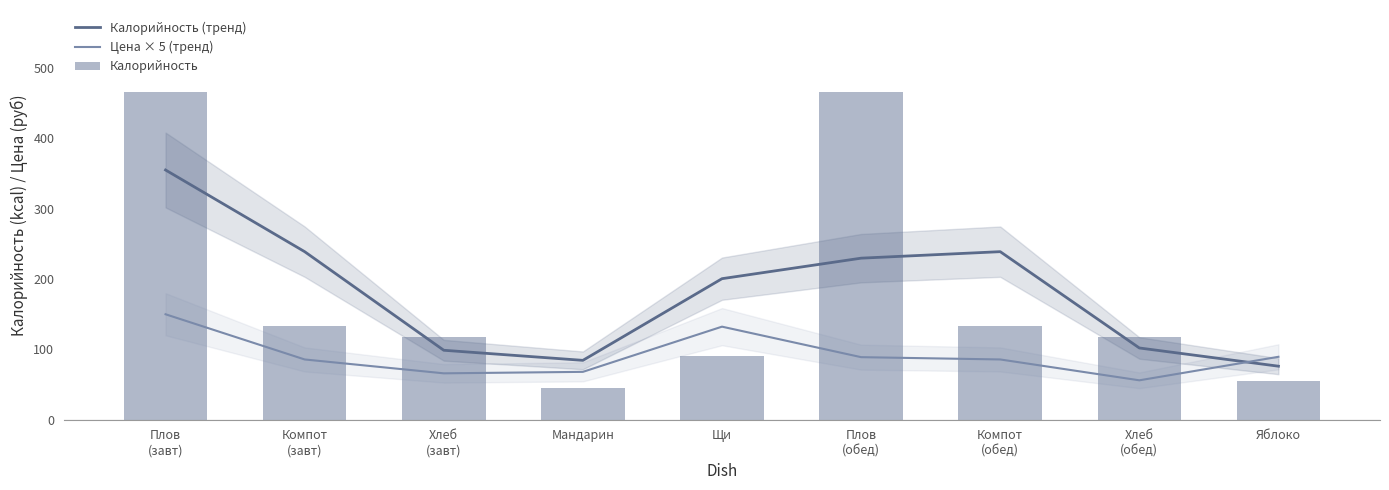

The Калорийность series shows 180.5 at Хлеб
(завт). True or false?

False